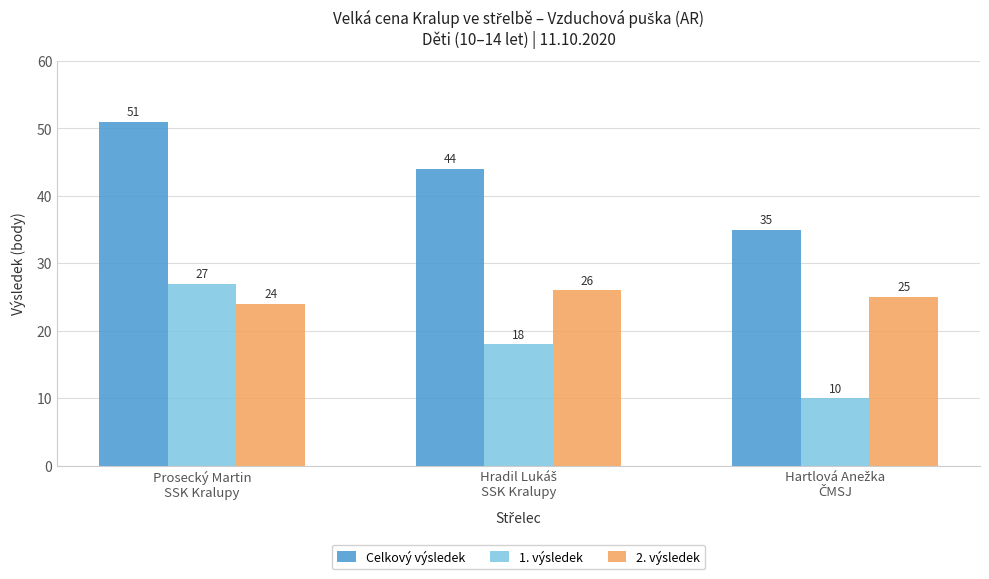

Read the 1. výsledek value at Prosecký Martin
SSK Kralupy.

27